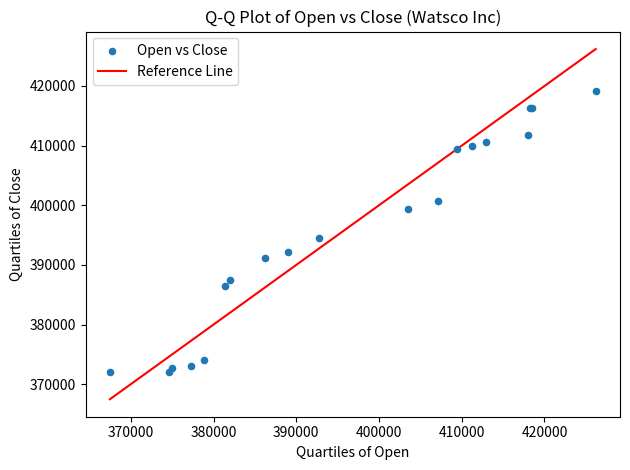

What Y value in the scatter plot is closest to 395648?

394454